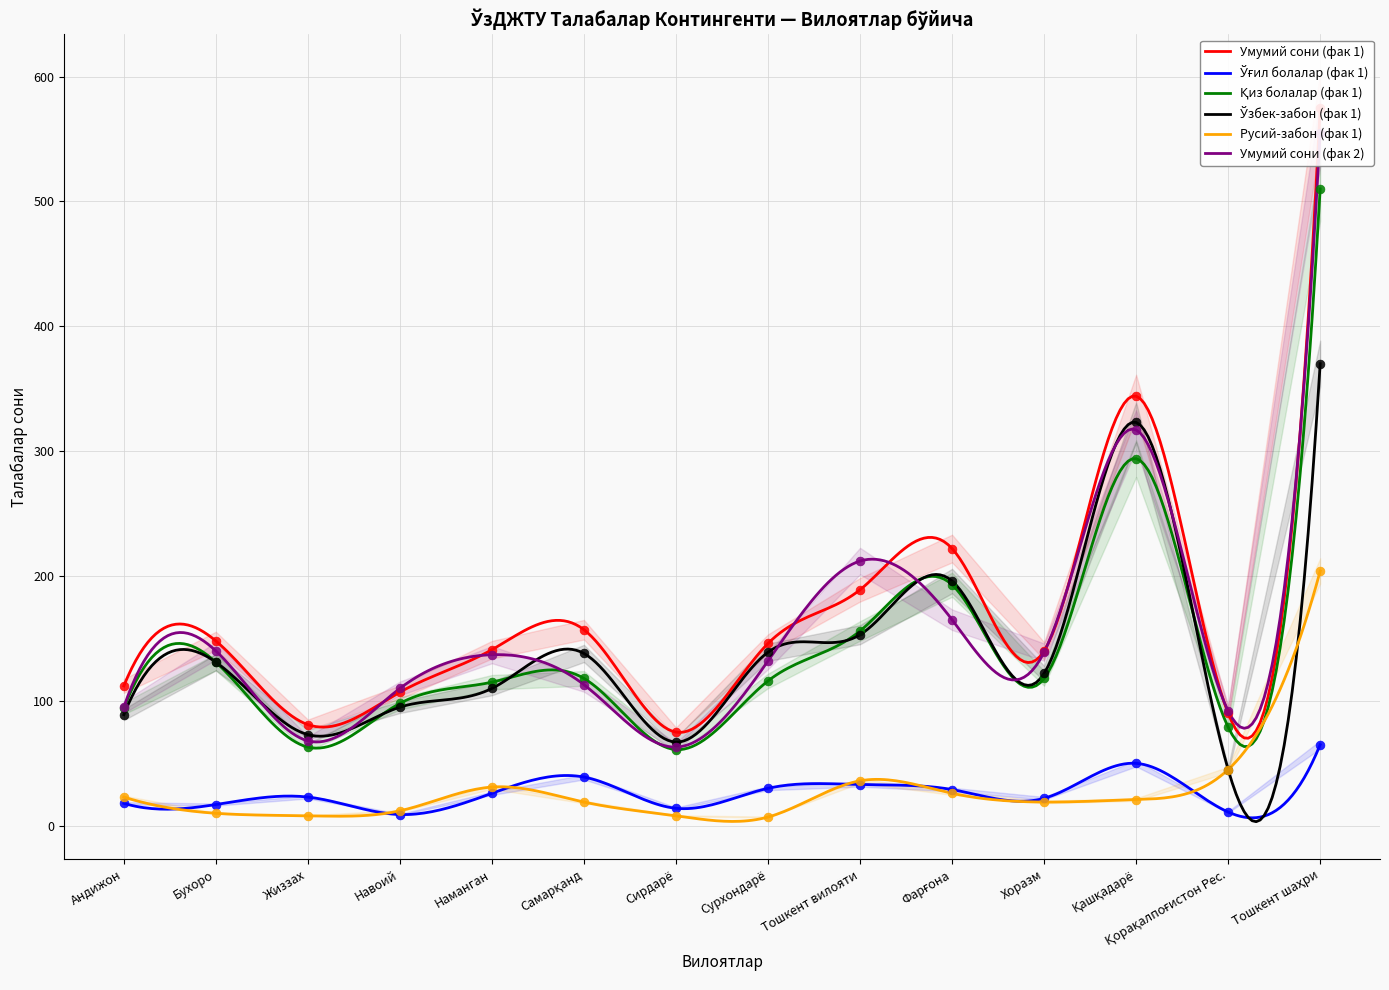

Is the value of Қиз болалар (фак 1) at Бухоро greater than the value of Умумий сони (фак 1) at Қорақалпоғистон Рес.?

Yes